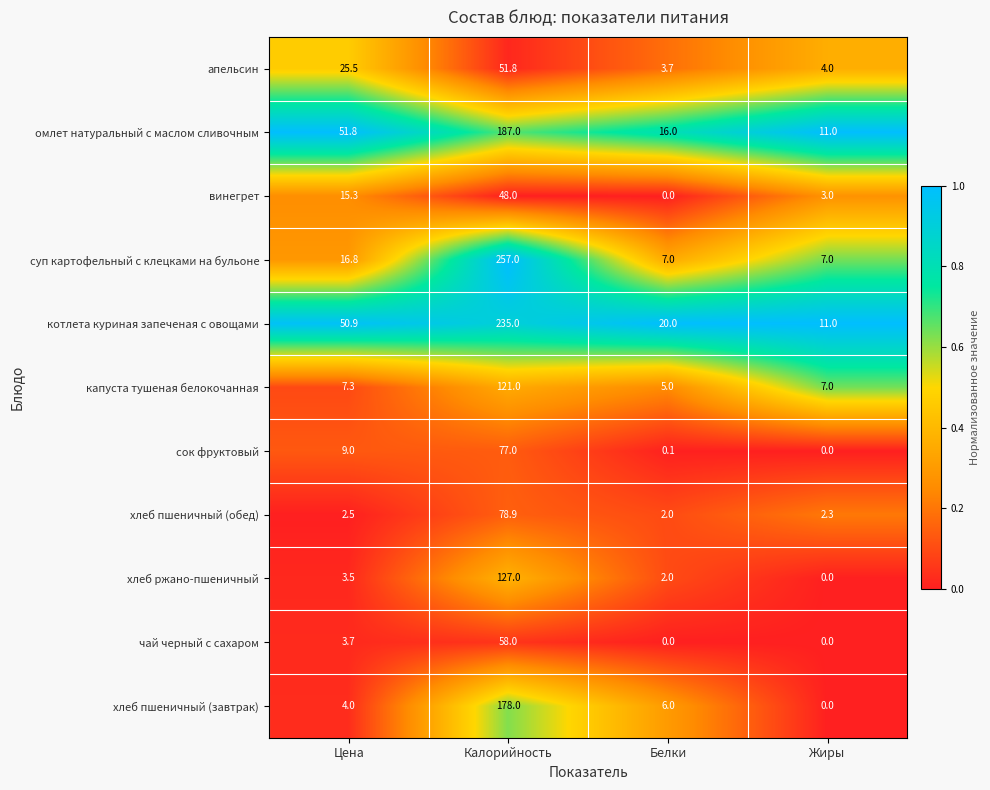

What is the sum of the омлет натуральный с маслом сливочным values at Калорийность and Цена?

238.8